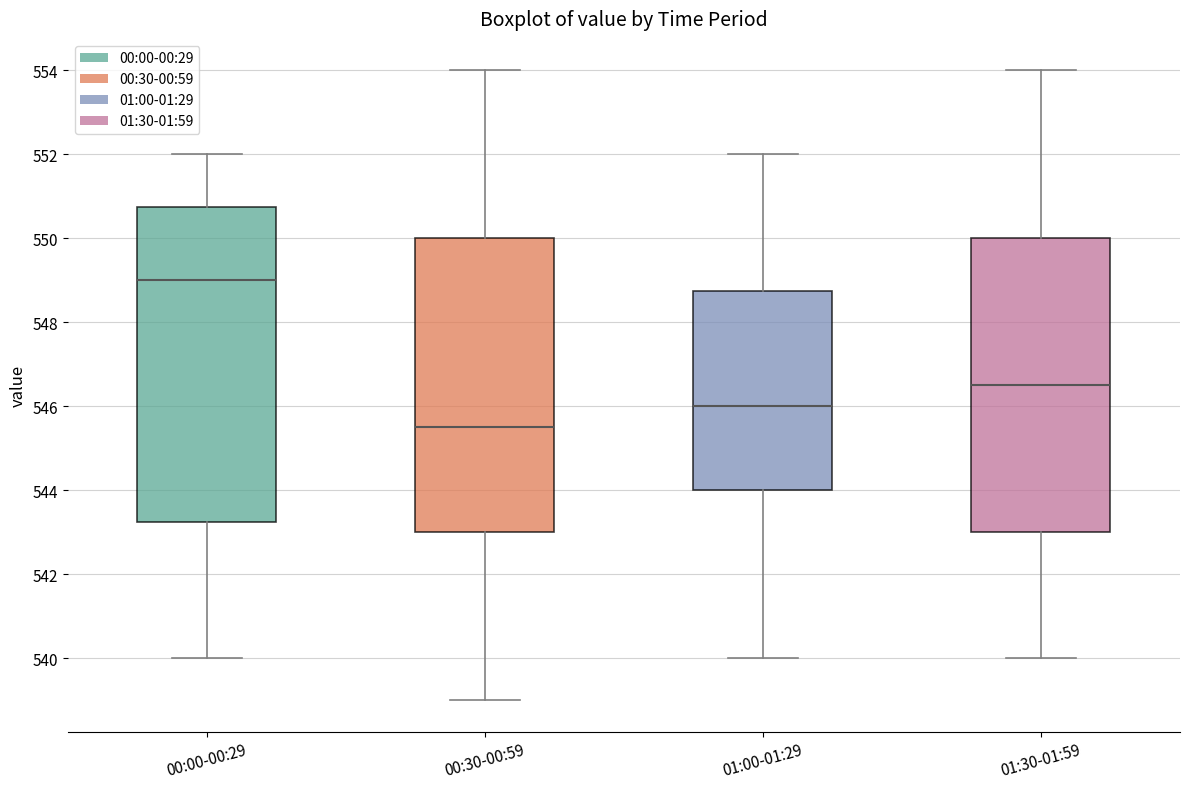

Reading left to right, read every box against the y-axis: the position of its median line, the range the box covers, and the ends of its whiskers. The values are not printed on the chart, so give them approximately, as read against the axis.

00:00-00:29: median 549.0, box 543.2 to 550.8, whiskers 540.0 to 552.0
00:30-00:59: median 545.6, box 543.0 to 550.0, whiskers 539.0 to 554.0
01:00-01:29: median 546.0, box 544.0 to 548.8, whiskers 540.0 to 552.0
01:30-01:59: median 546.6, box 543.0 to 550.0, whiskers 540.0 to 554.0